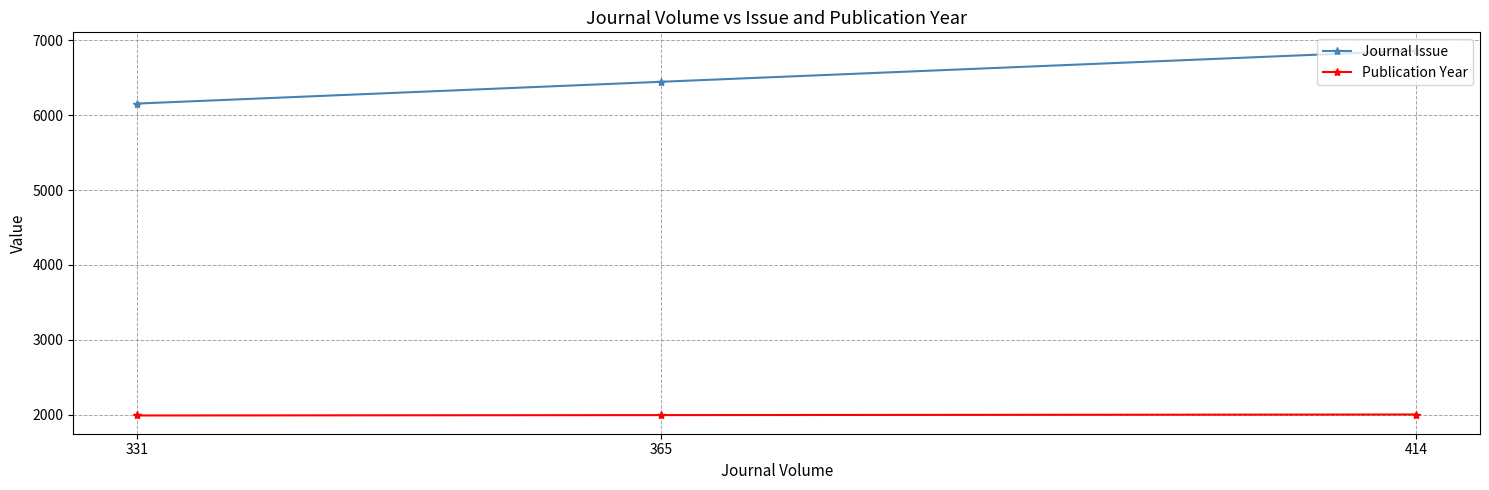

Which series has the largest range (max minus min)?

Journal Issue